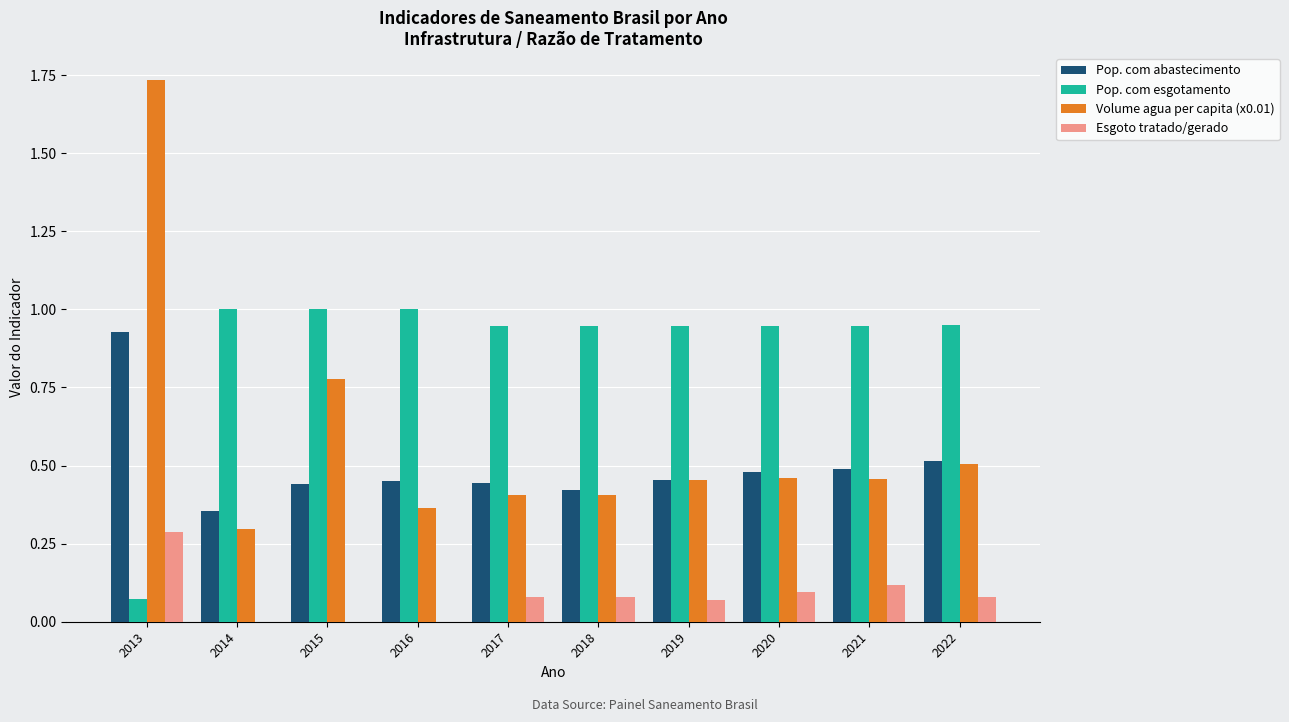

The Pop. com abastecimento series shows 0.4 at 2014. True or false?

True